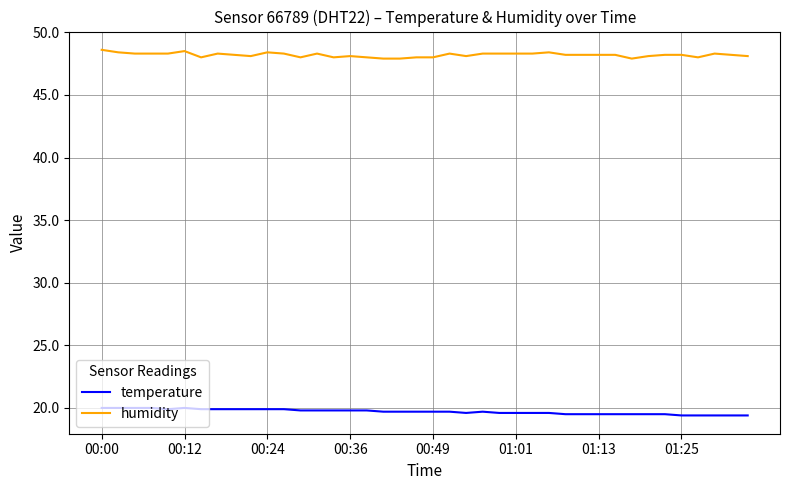

What are all the series names shown in the legend?

temperature, humidity